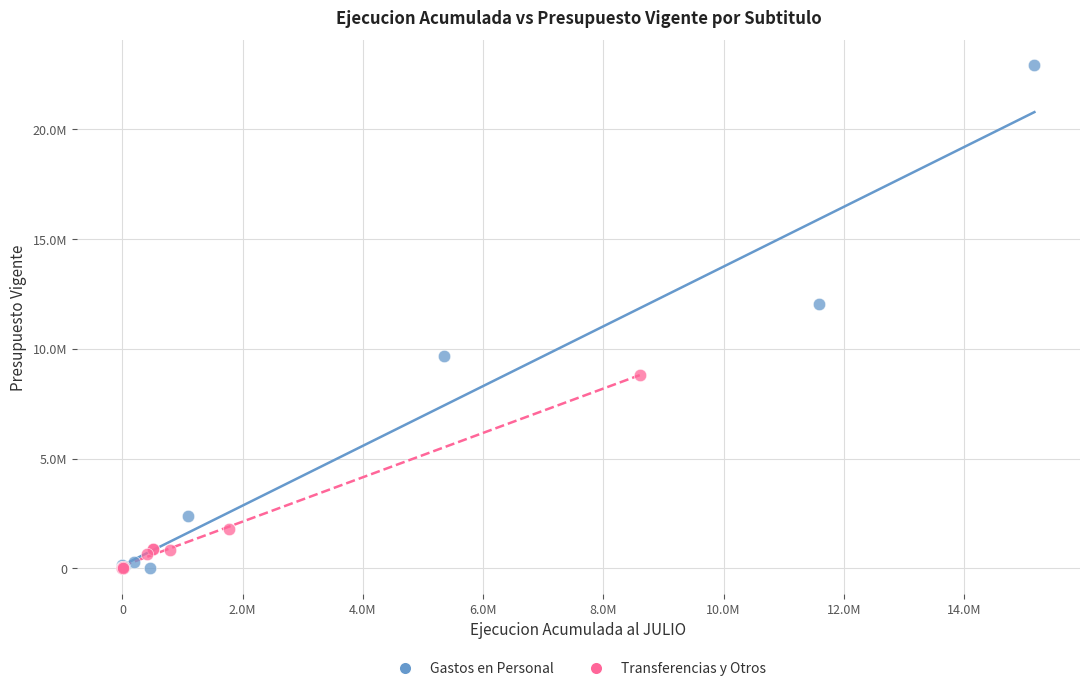

What are all the series names shown in the legend?

Gastos en Personal, Transferencias y Otros